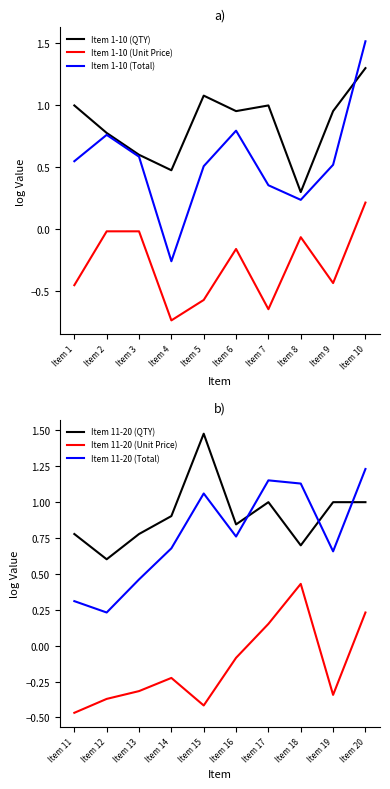

What is the minimum value shown in the chart?

-0.7